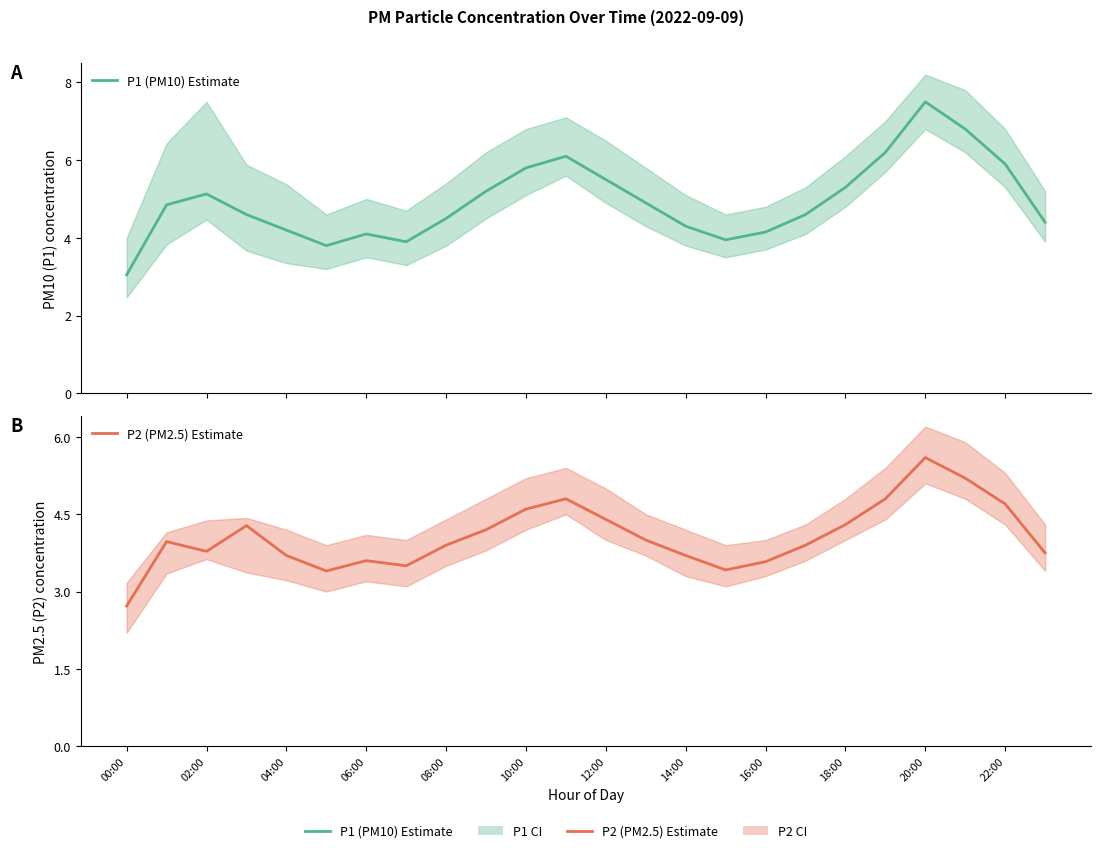

Reading right to left, transcribe all the data shown in this chart.

P1 (PM10) Estimate: 4.4	5.9	6.8	7.5	6.2	5.3	4.6	4.2	4.0	4.3	4.9	5.5	6.1	5.8	5.2	4.5	3.9	4.1	3.8	4.2	4.6	5.1	4.8	3.0
P2 (PM2.5) Estimate: 3.8	4.7	5.2	5.6	4.8	4.3	3.9	3.6	3.4	3.7	4.0	4.4	4.8	4.6	4.2	3.9	3.5	3.6	3.4	3.7	4.3	3.8	4.0	2.7